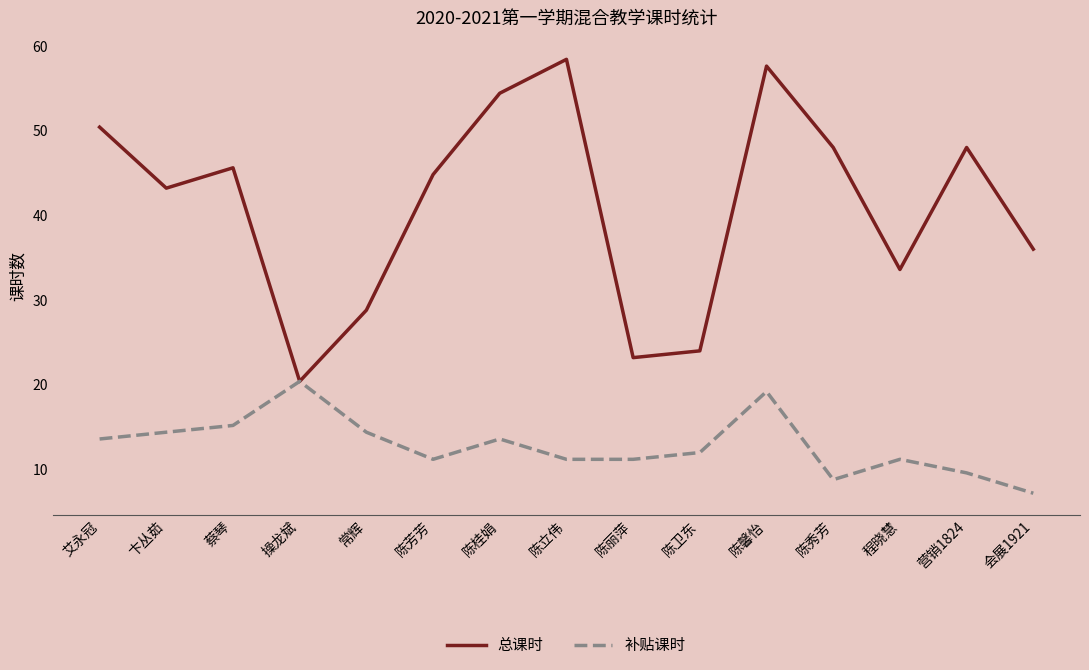

What is the average value of the 补贴课时 series?

12.9